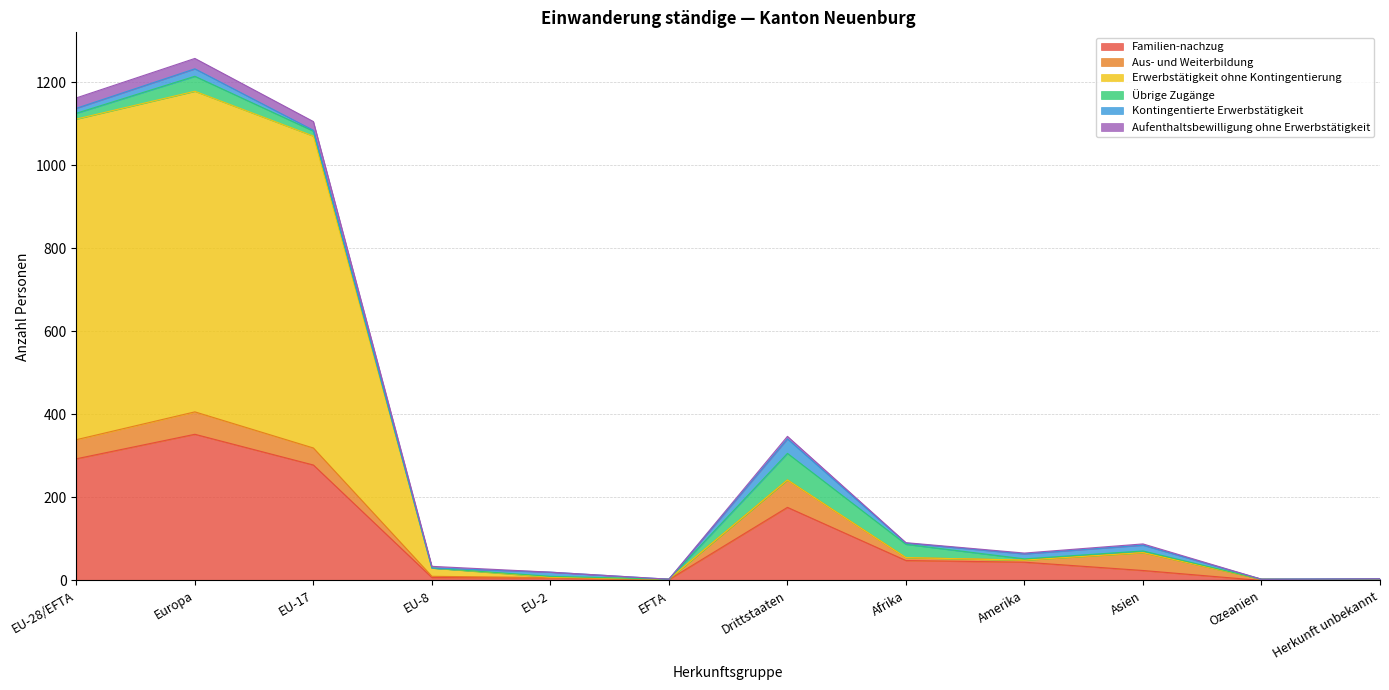

The Familien-nachzug series shows 12 at Amerika. True or false?

False